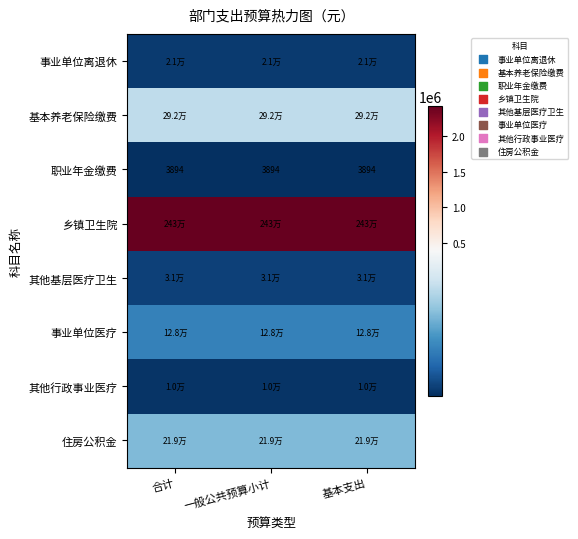

What is the minimum value shown in the chart?

3894.4